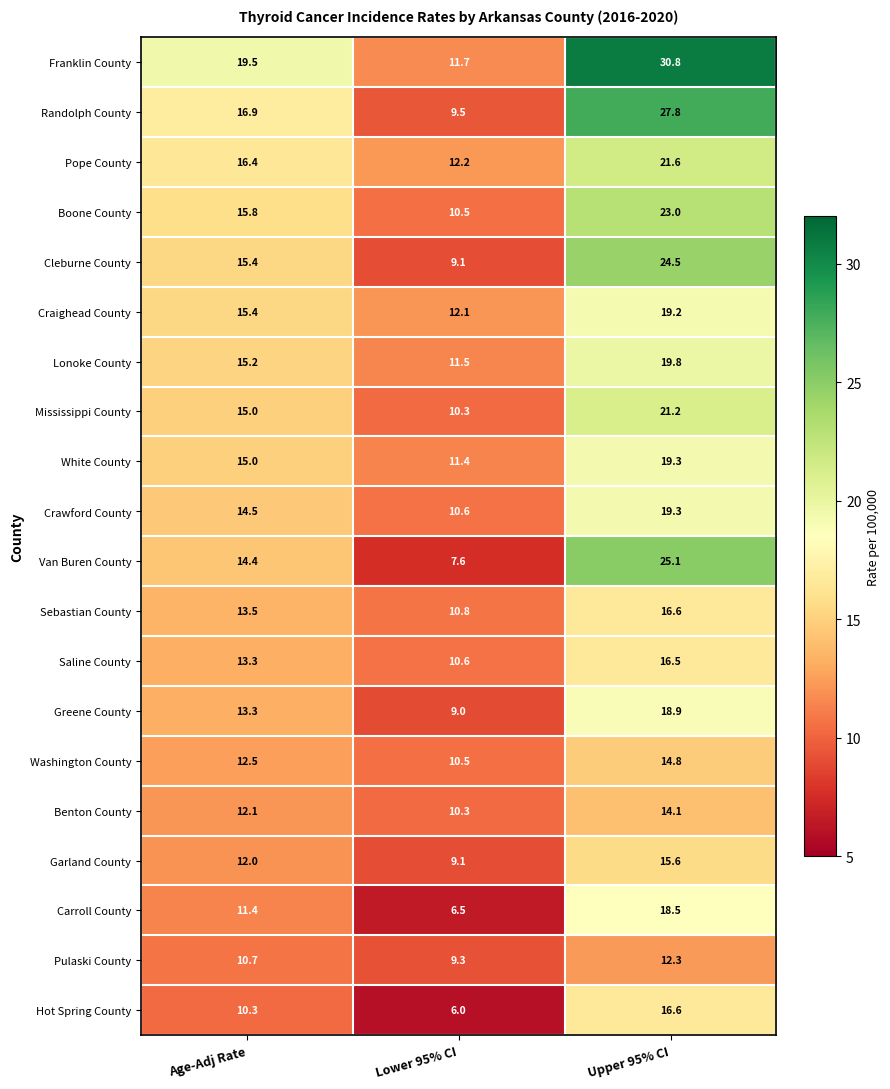

Which series has the largest total across all categories?

Franklin County